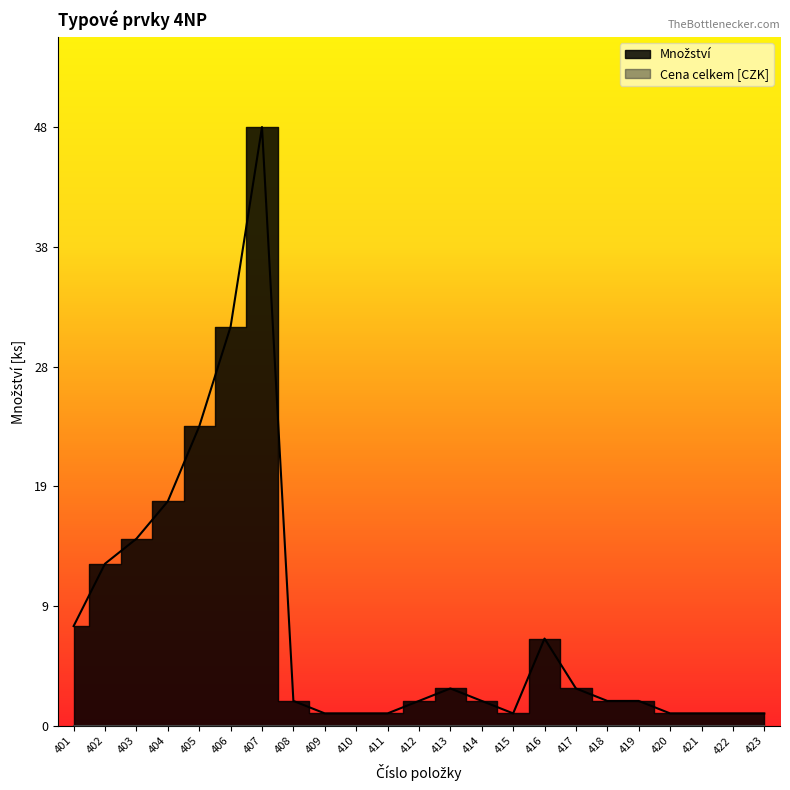

How many series are shown in this chart?

1